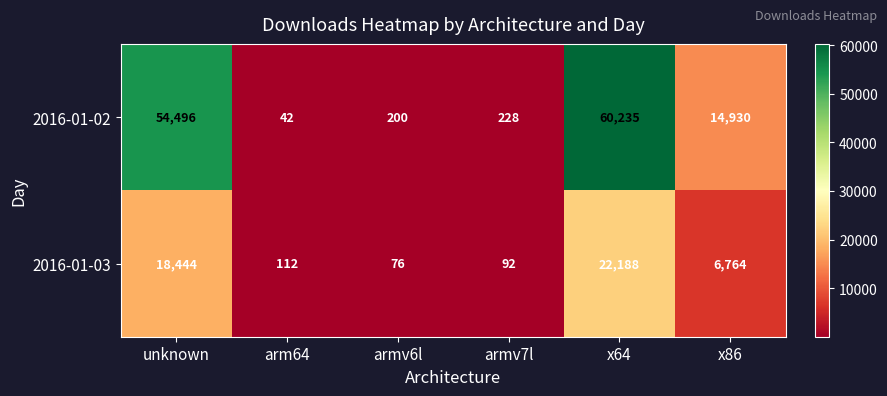

At unknown, list the series in order from largest to smallest.

2016-01-02, 2016-01-03